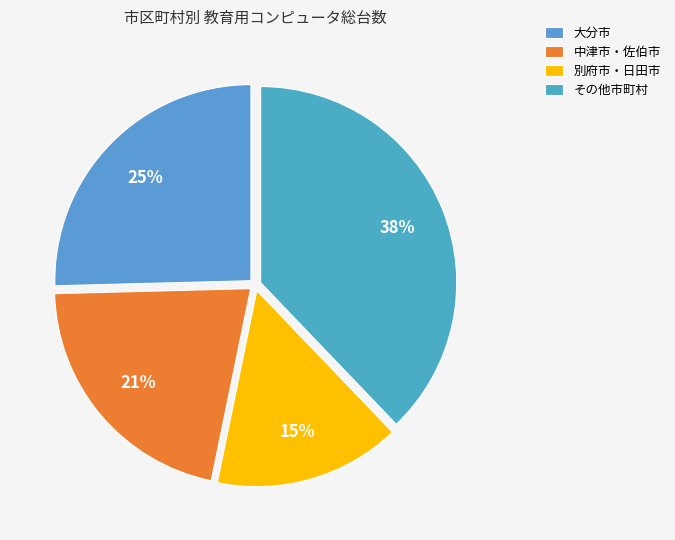

How many segments does this pie chart have?

4